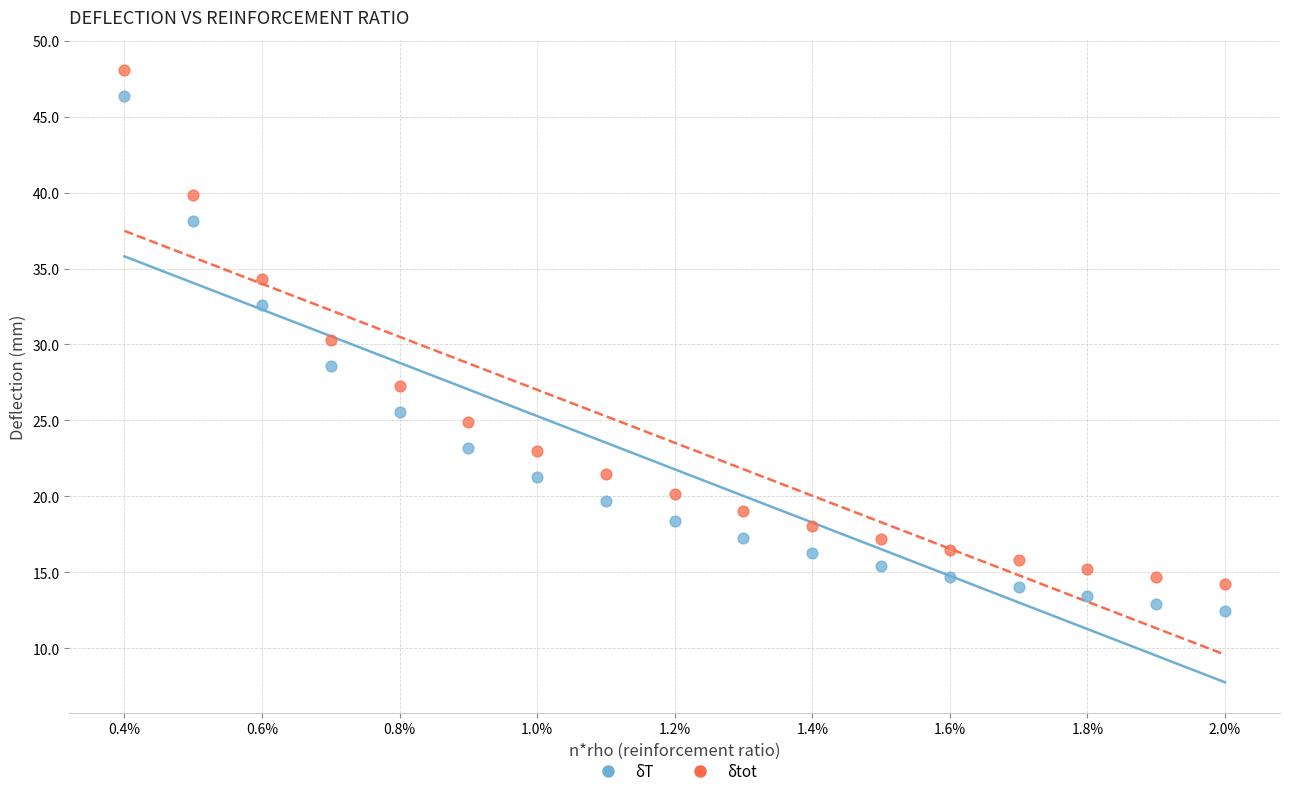

Across all data points, what is the range of Y values (max minus min)?

35.6